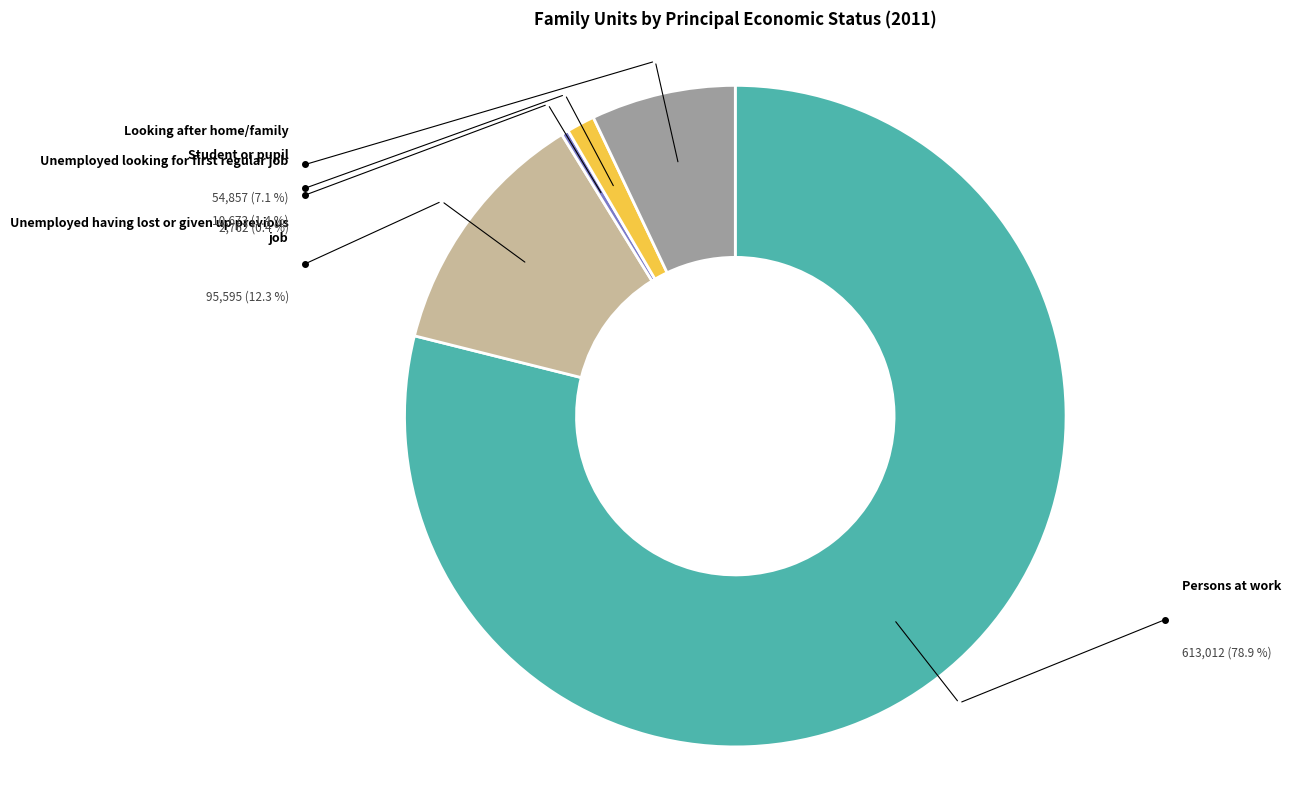

To the nearest percent, what portion does Persons at work represent?

79%